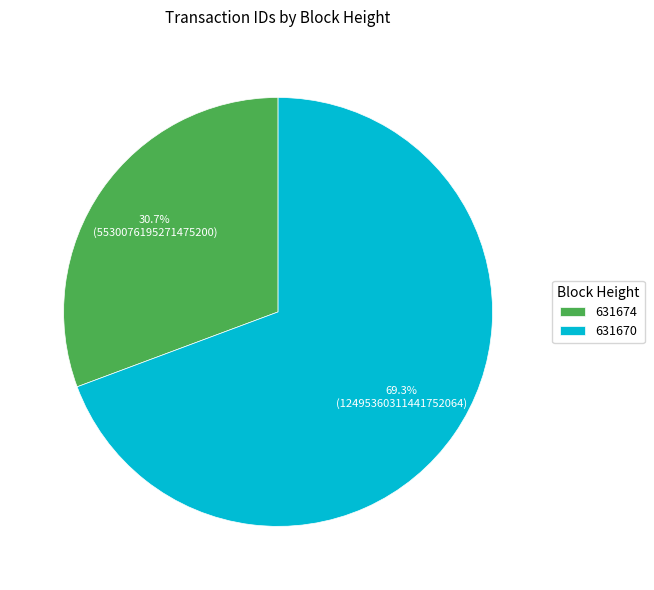

To the nearest percent, what is the average slice percentage?

50%